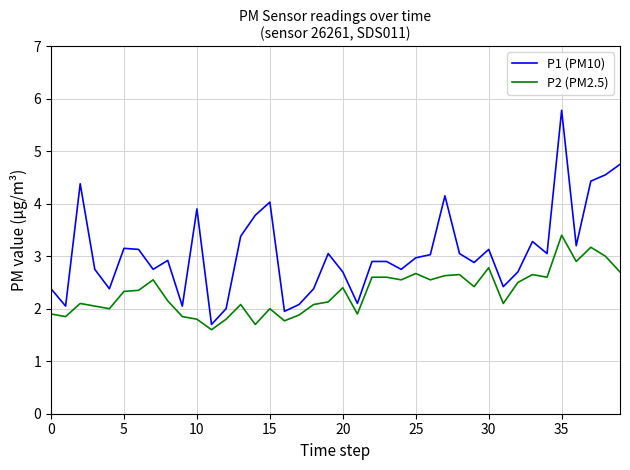

Which series has the largest range (max minus min)?

P1 (PM10)